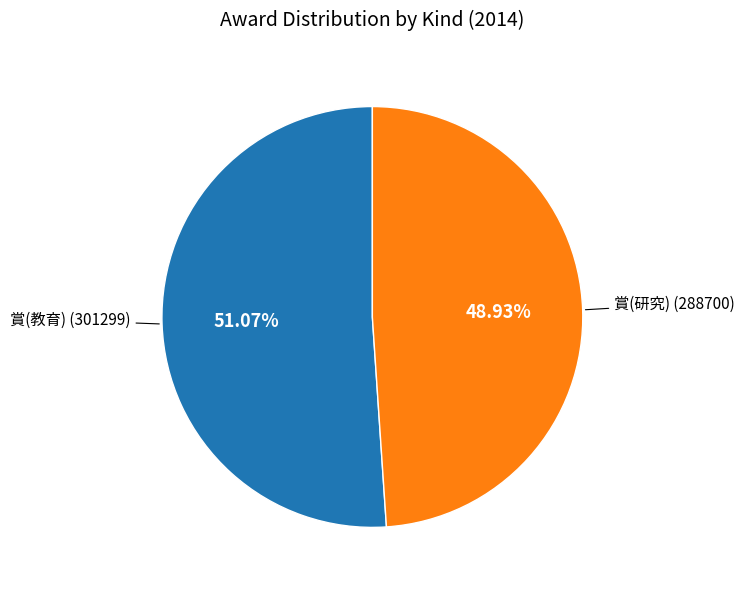

To the nearest percent, what is the combined percentage of 賞(研究) and 賞(教育)?

100%